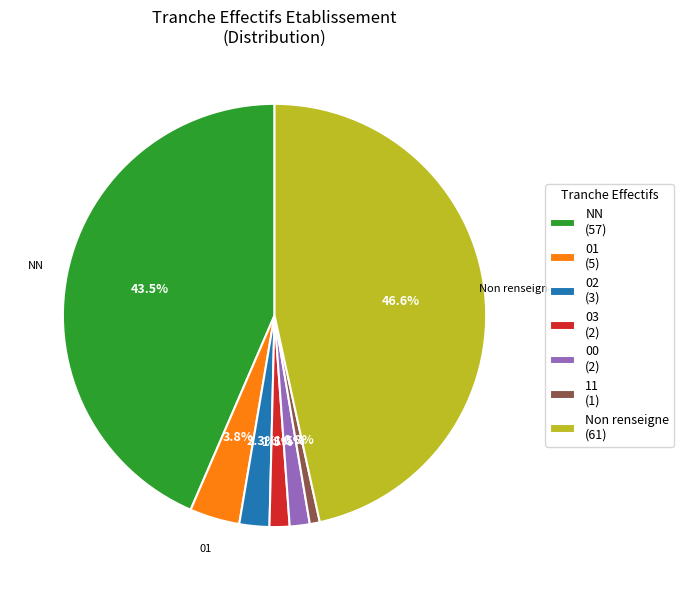

What is the smallest slice in the pie chart?

11 (1)